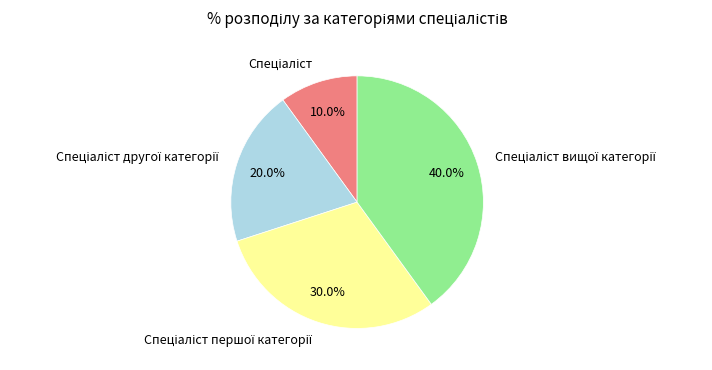

Is there a majority slice in this chart?

No